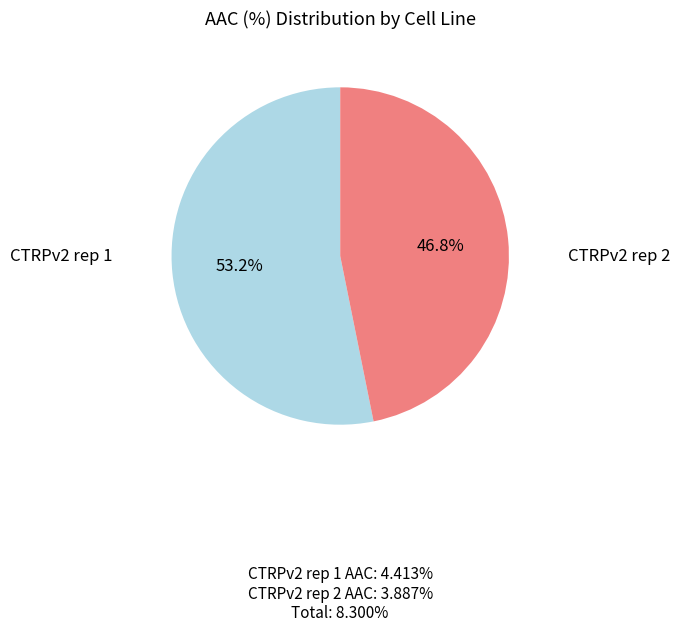

How many slices are in this pie chart?

2